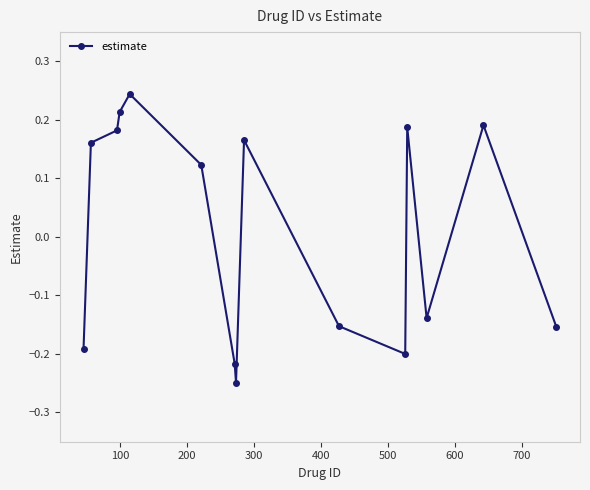

What is the difference between the maximum and second lowest values?

0.5